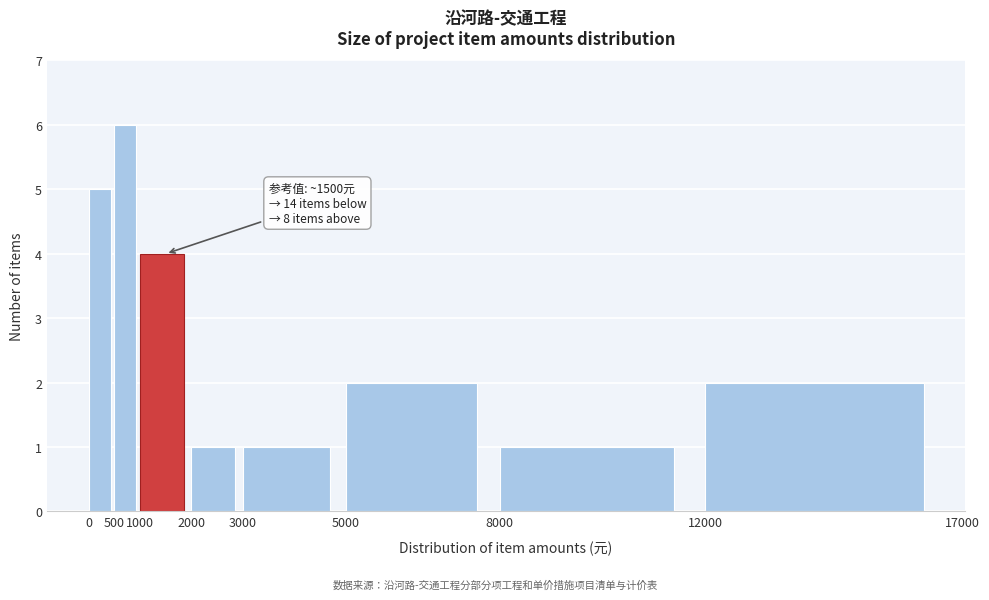

Over which range of the x-axis is the bar tallest?

500 to 1000